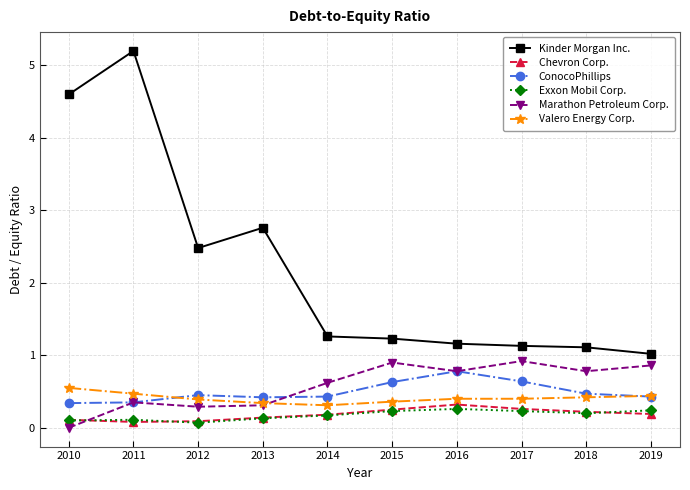

True or false: Kinder Morgan Inc. and Marathon Petroleum Corp. intersect in this chart.

False